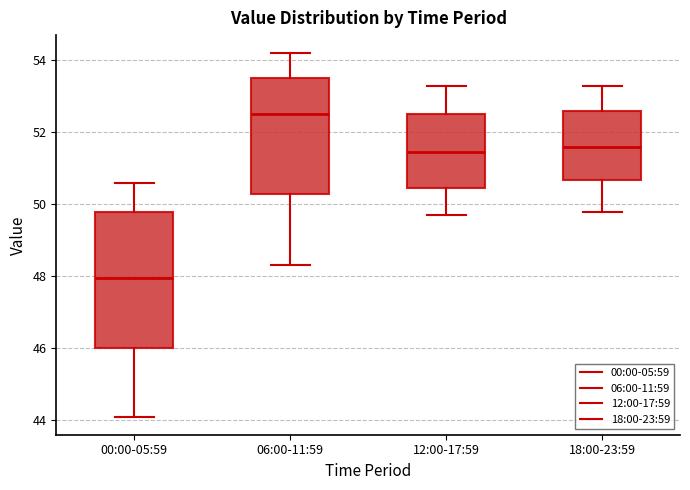

Where is the upper edge of the box for 00:00-05:59 on the y-axis? The values are not printed on the chart, so give them approximately, as read against the axis.

49.8